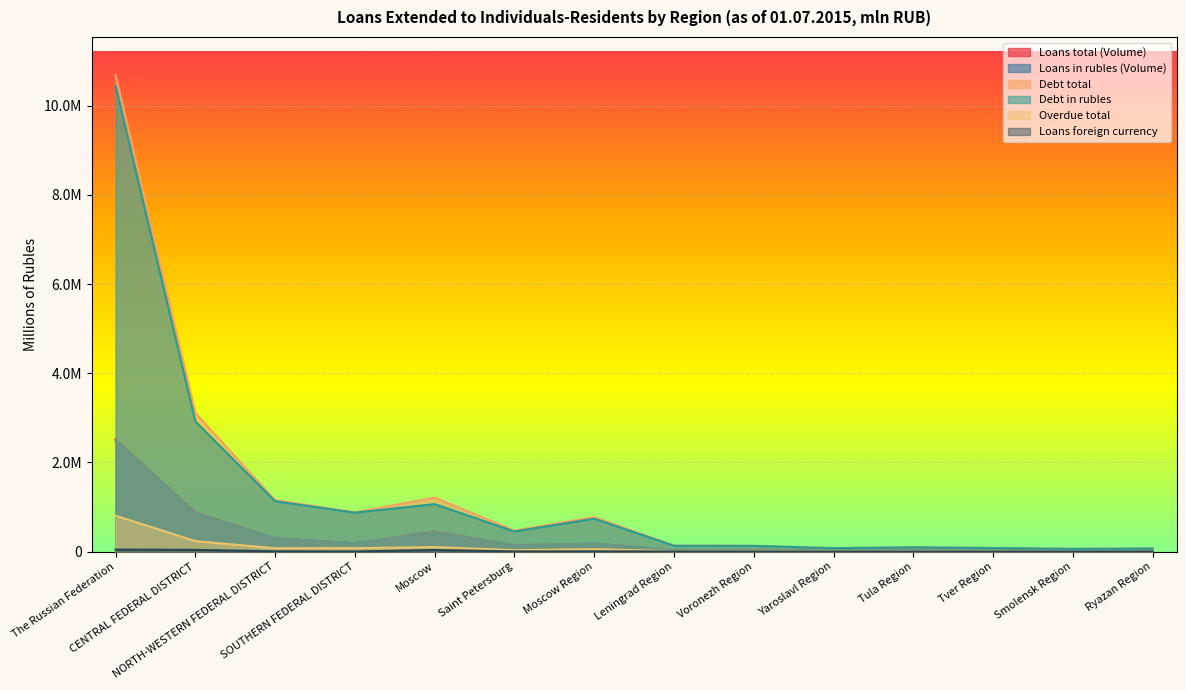

What is the sum of all Debt in rubles values?

18241727